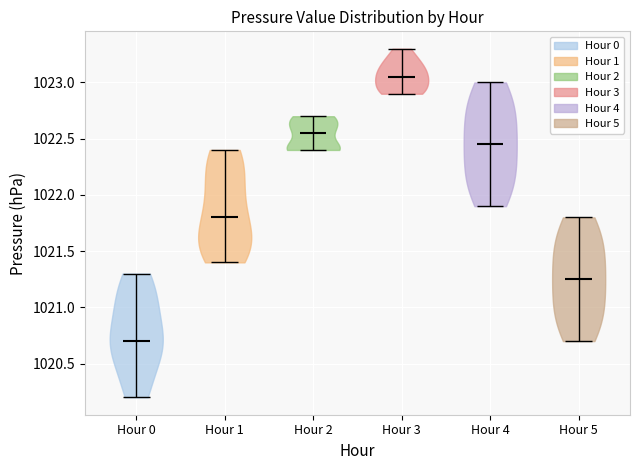

Reading left to right, read every violin against the y-axis: where its median line is, and the lowest and highest points it reaches. The values are not printed on the chart, so give them approximately, as read against the axis.

Hour 0: median line 1020.70, lowest point 1020.20, highest point 1021.30
Hour 1: median line 1021.80, lowest point 1021.40, highest point 1022.40
Hour 2: median line 1022.55, lowest point 1022.40, highest point 1022.70
Hour 3: median line 1023.05, lowest point 1022.90, highest point 1023.30
Hour 4: median line 1022.45, lowest point 1021.90, highest point 1023.00
Hour 5: median line 1021.25, lowest point 1020.70, highest point 1021.80